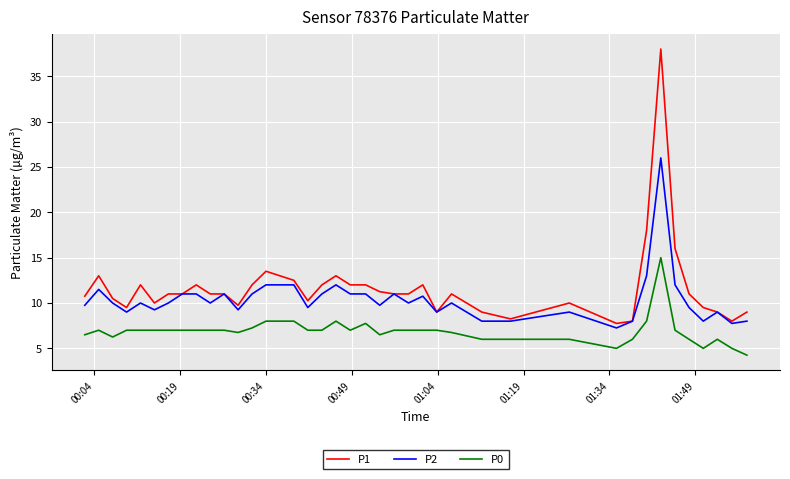

True or false: P2 and P0 intersect in this chart.

False